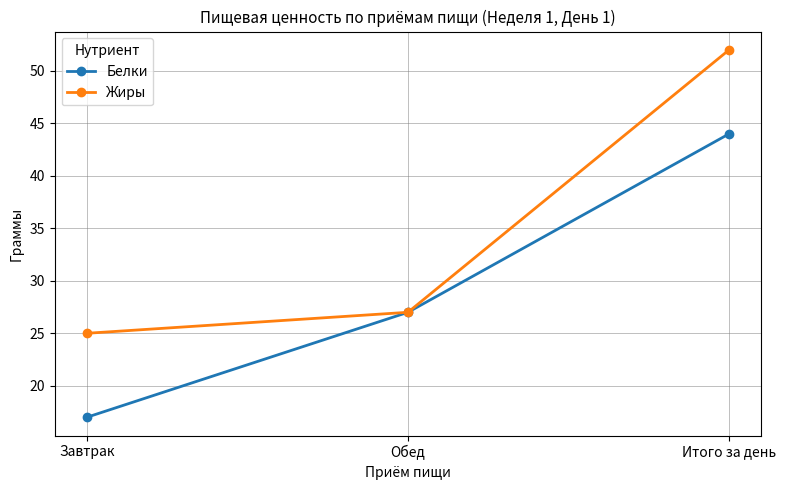

How many categories are shown in the chart?

3